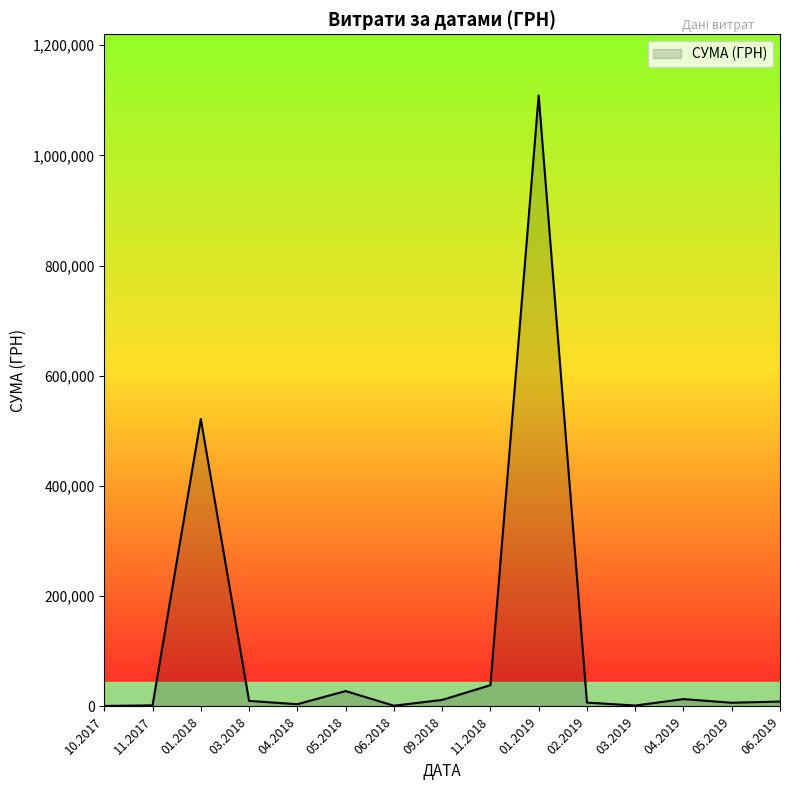

Which label corresponds to the largest value in the chart?

01.2019